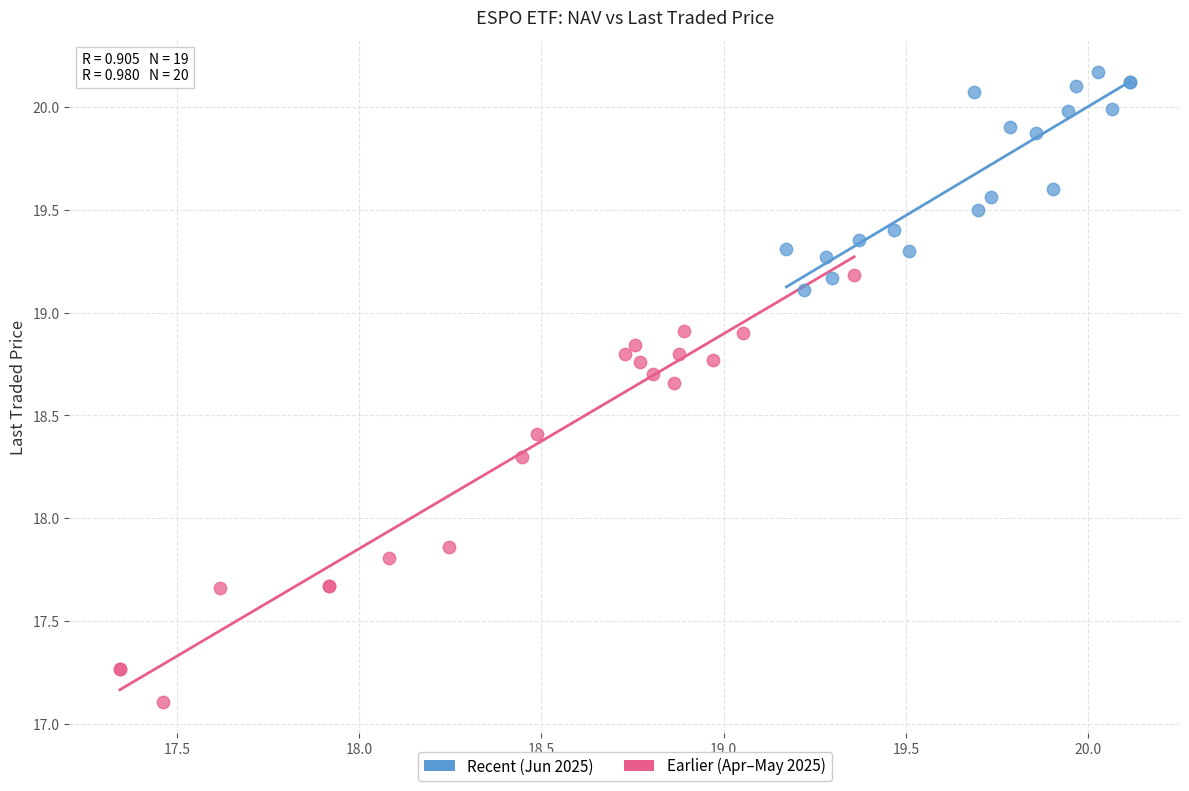

Which series reaches the minimum Y coordinate?

Earlier (Apr–May 2025)